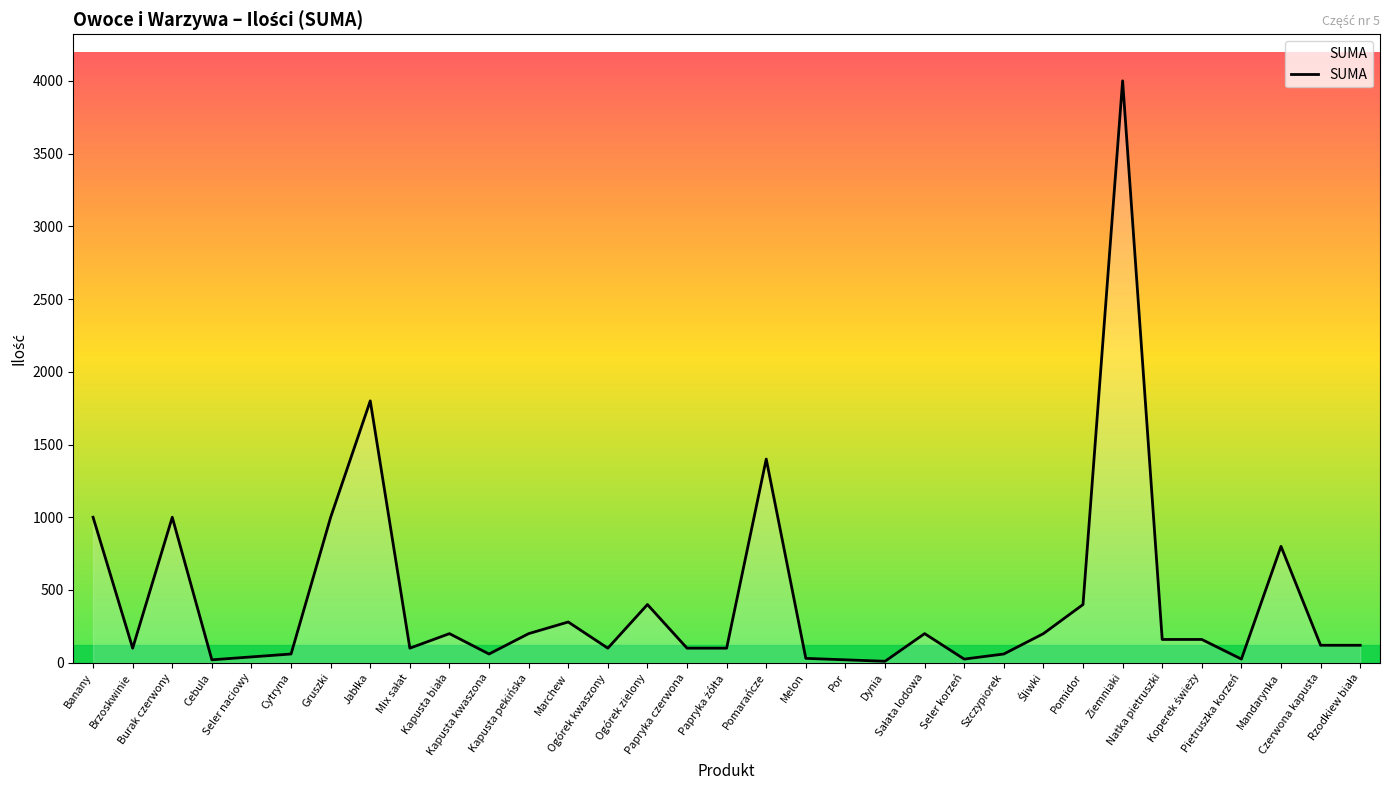

What is the change in value from Ogórek kwaszony to Dynia?

-90